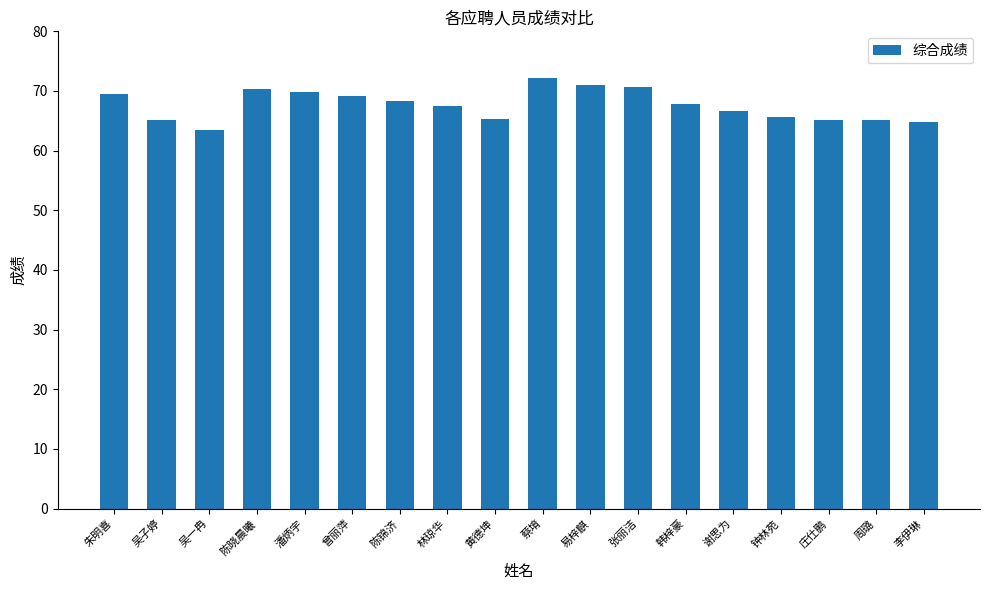

At which label does the data first exceed 67?

朱明喜